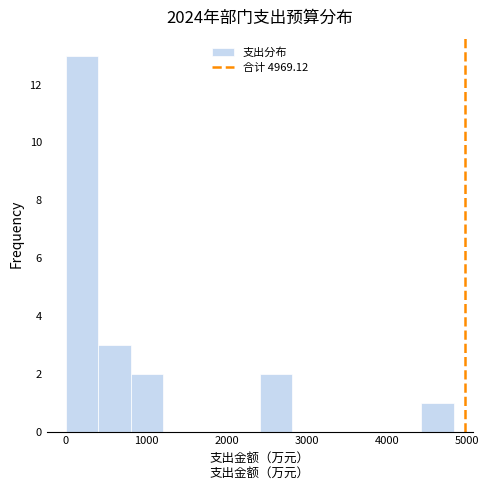

Reading left to right, transcribe this chart: for each bar, give the range it covers on the x-axis and its height. Neither the bar edges nor the heights are printed on the chart, so give them approximately, as read against the axes.

0 to 400: 13
400 to 800: 3
800 to 1200: 2
1200 to 1600: 0
1600 to 2000: 0
2000 to 2400: 0
2400 to 2800: 2
2800 to 3200: 0
3200 to 3600: 0
3600 to 4000: 0
4000 to 4400: 0
4400 to 4800: 1